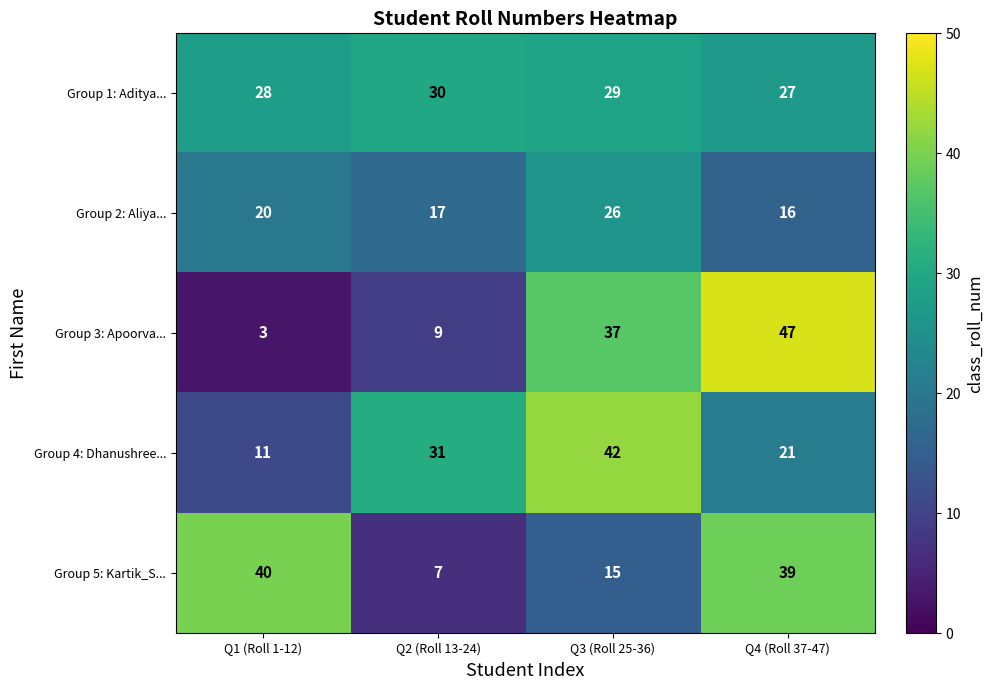

What is the sum of all Group 4: Dhanushree... values?

105